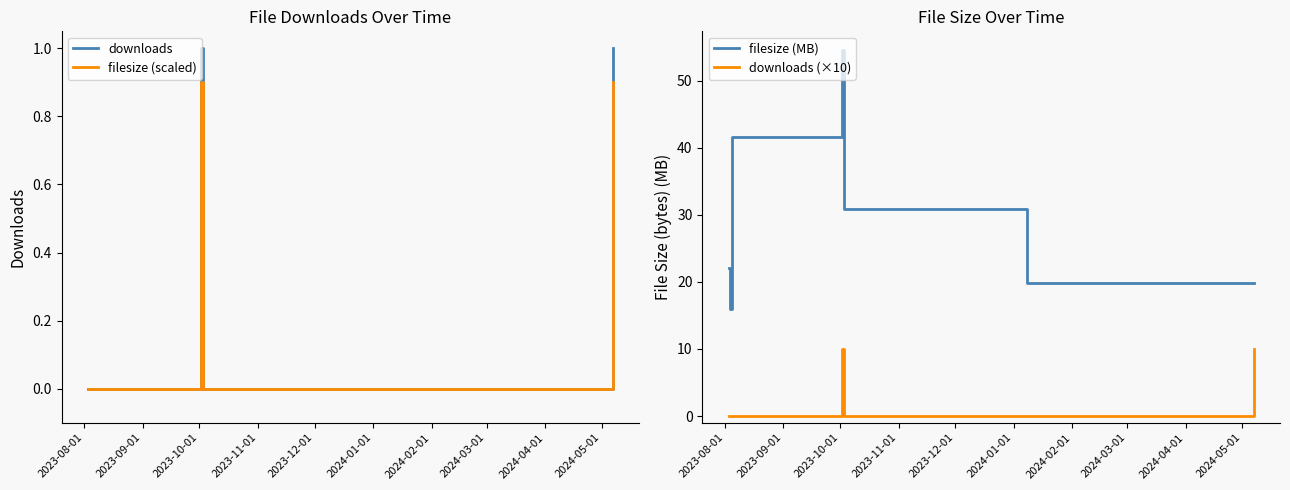

True or false: downloads (×10) and filesize (MB) cross at least once.

False